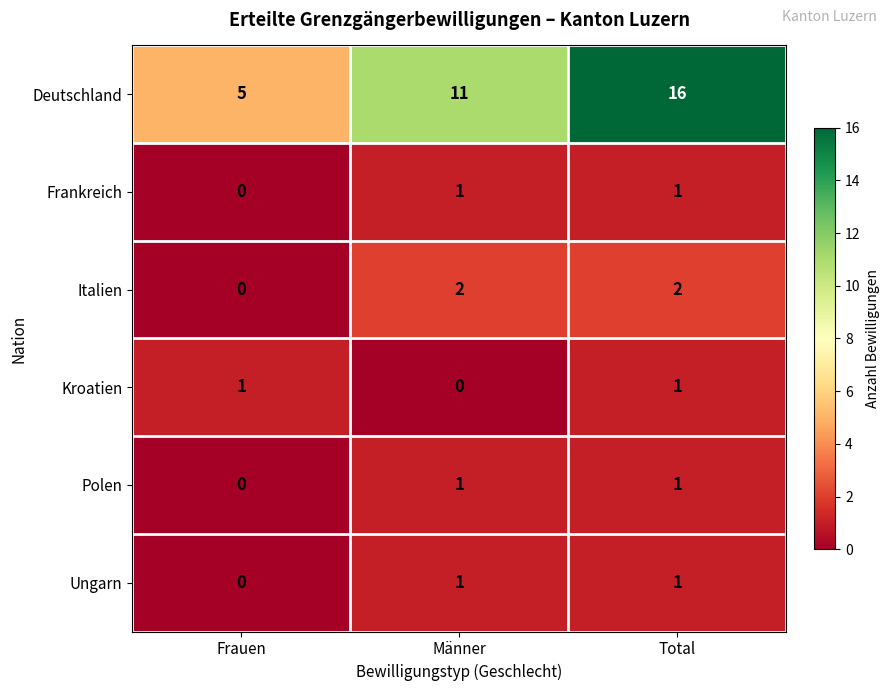

At how many categories does at least one series exceed 8?

2